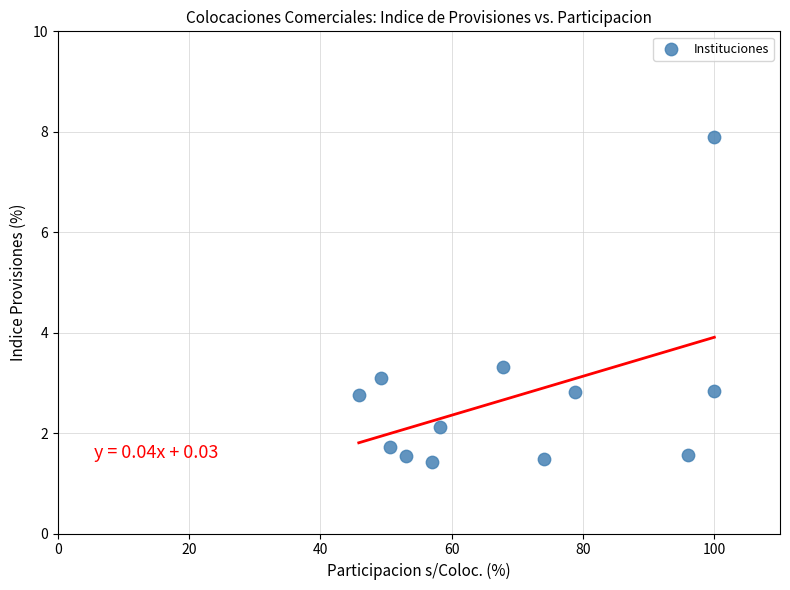

What is the average Y value?

2.7